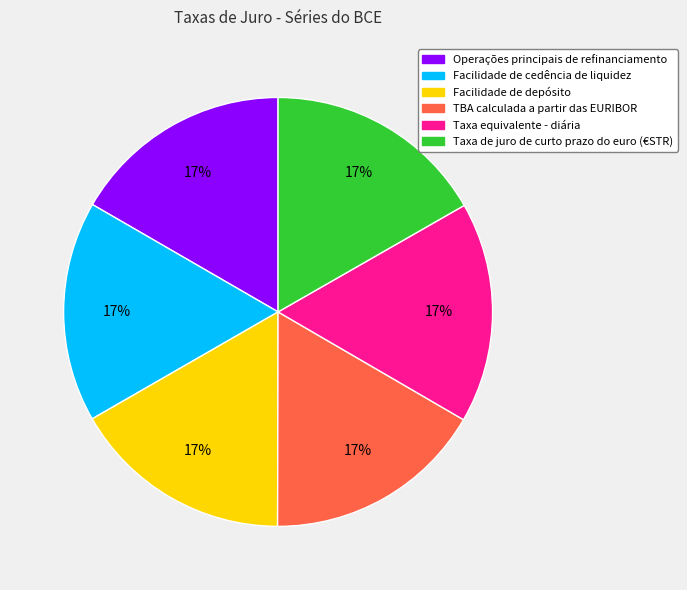

Does any single category account for the majority?

No